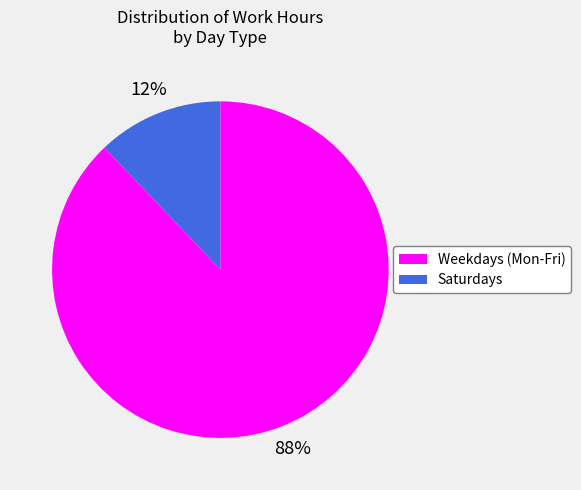

To the nearest percent, what is the difference between the largest and smallest slice percentages?

76%